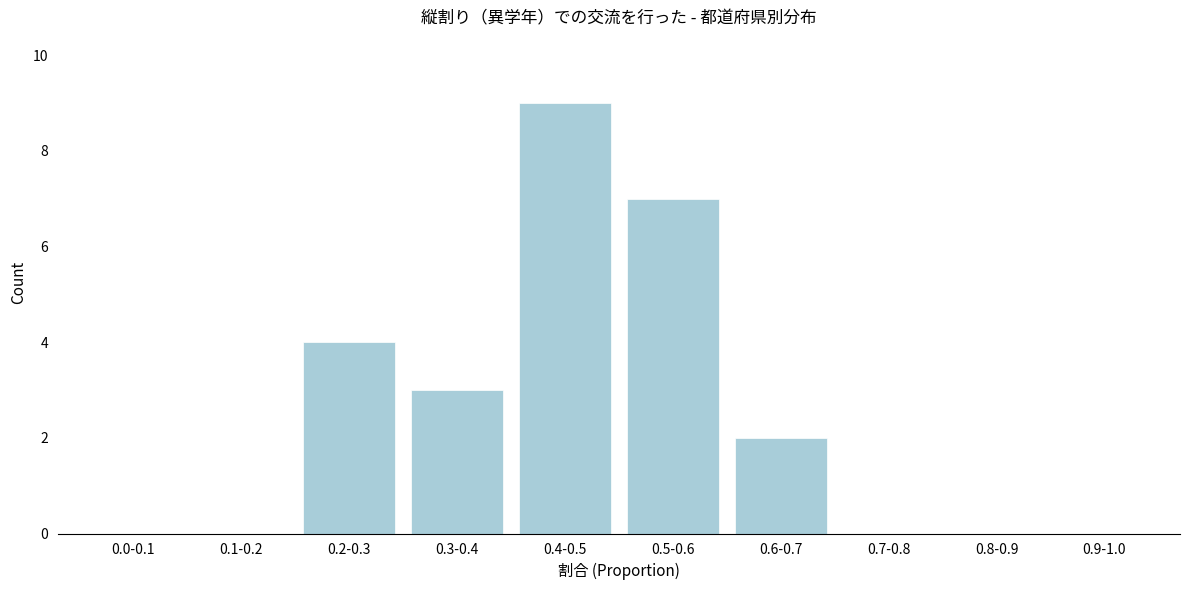

Reading right to left, list all the values displayed in this chart.

0.9-1.0=0	0.8-0.9=0	0.7-0.8=0	0.6-0.7=2	0.5-0.6=7	0.4-0.5=9	0.3-0.4=3	0.2-0.3=4	0.1-0.2=0	0.0-0.1=0